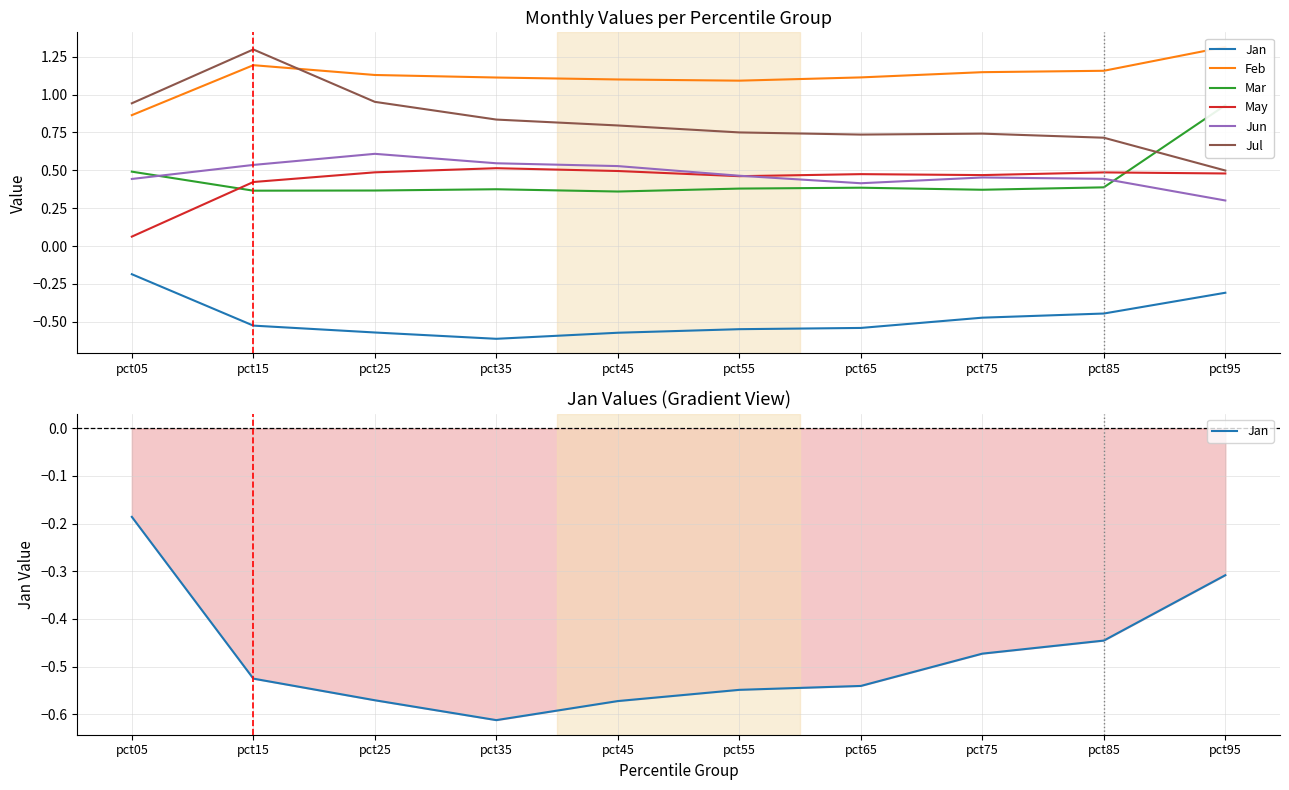

At how many categories does at least one series exceed 0?

10